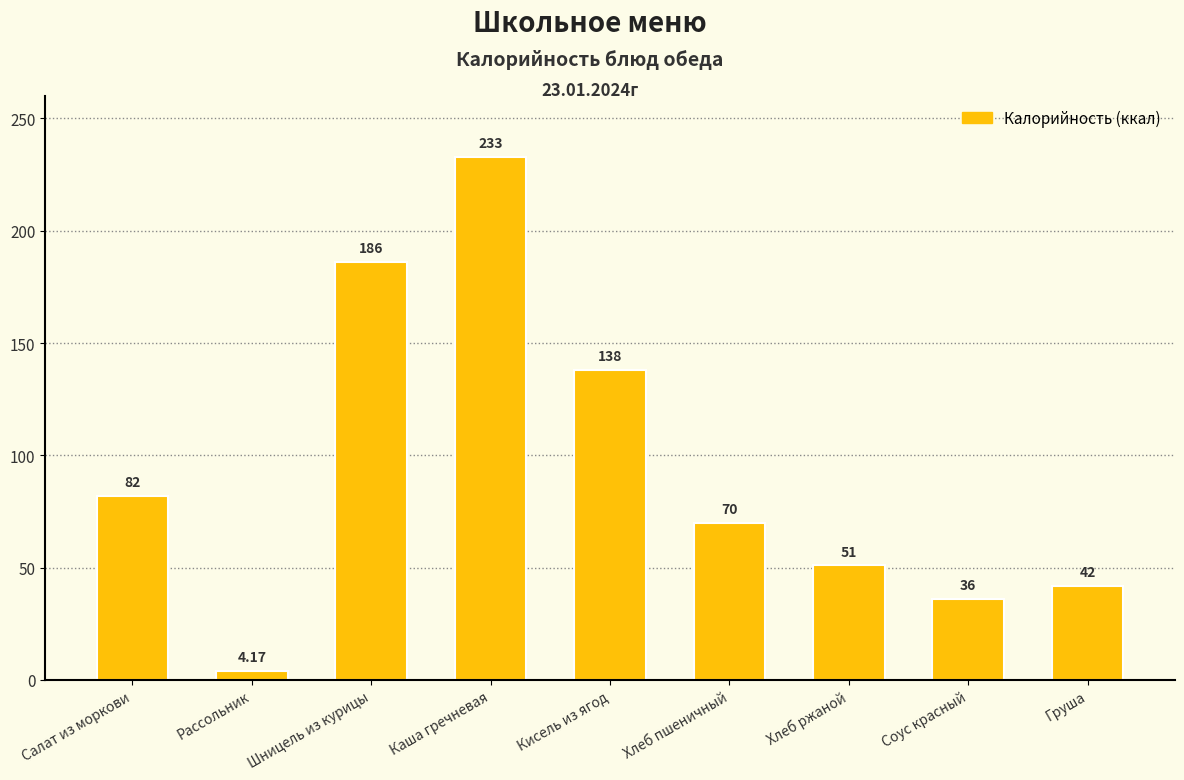

What is the change in value from Салат из моркови to Хлеб ржаной?

-31.0